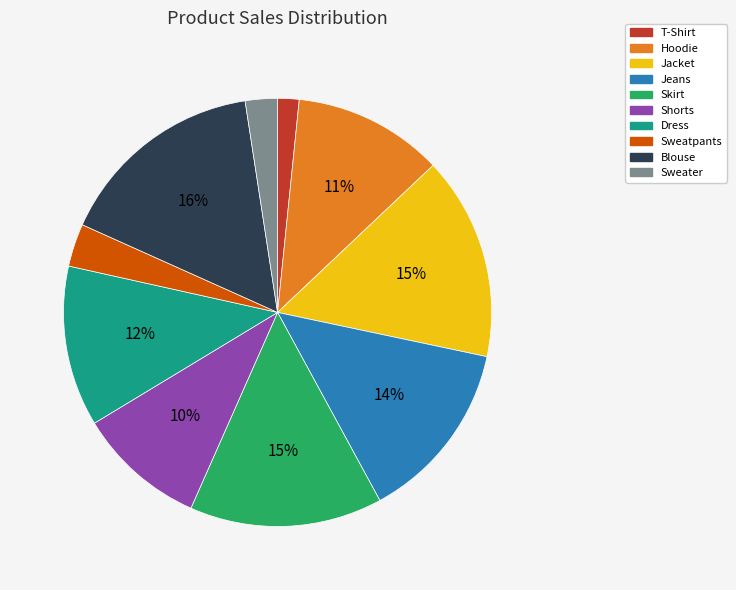

To the nearest percent, what is the combined percentage of Sweatpants and Jeans?

17%